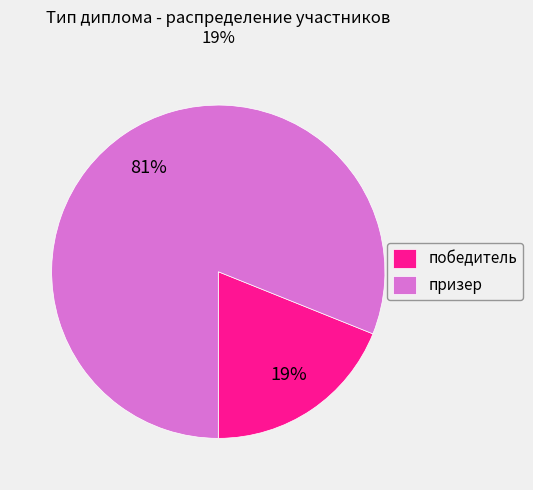

What is the largest slice in the pie chart?

призер